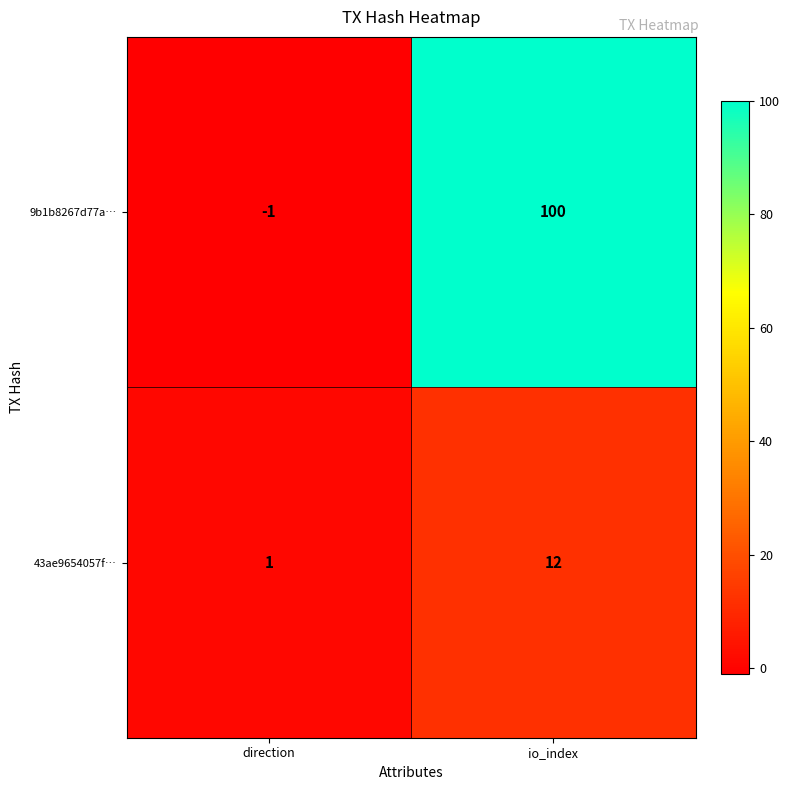

What is the spread (max minus min) of values at direction?

2